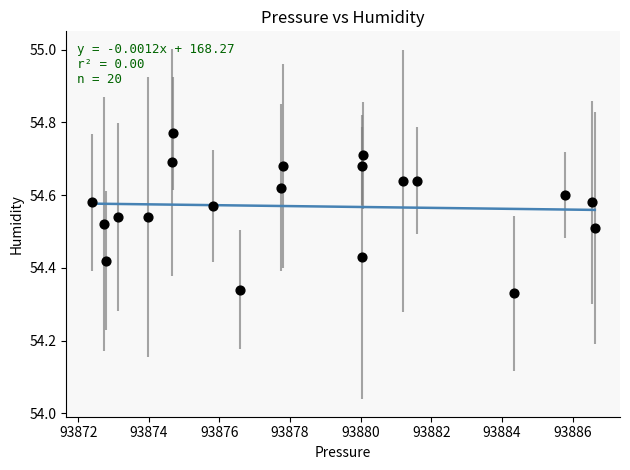

What is the range of Y values (max minus min)?

0.4